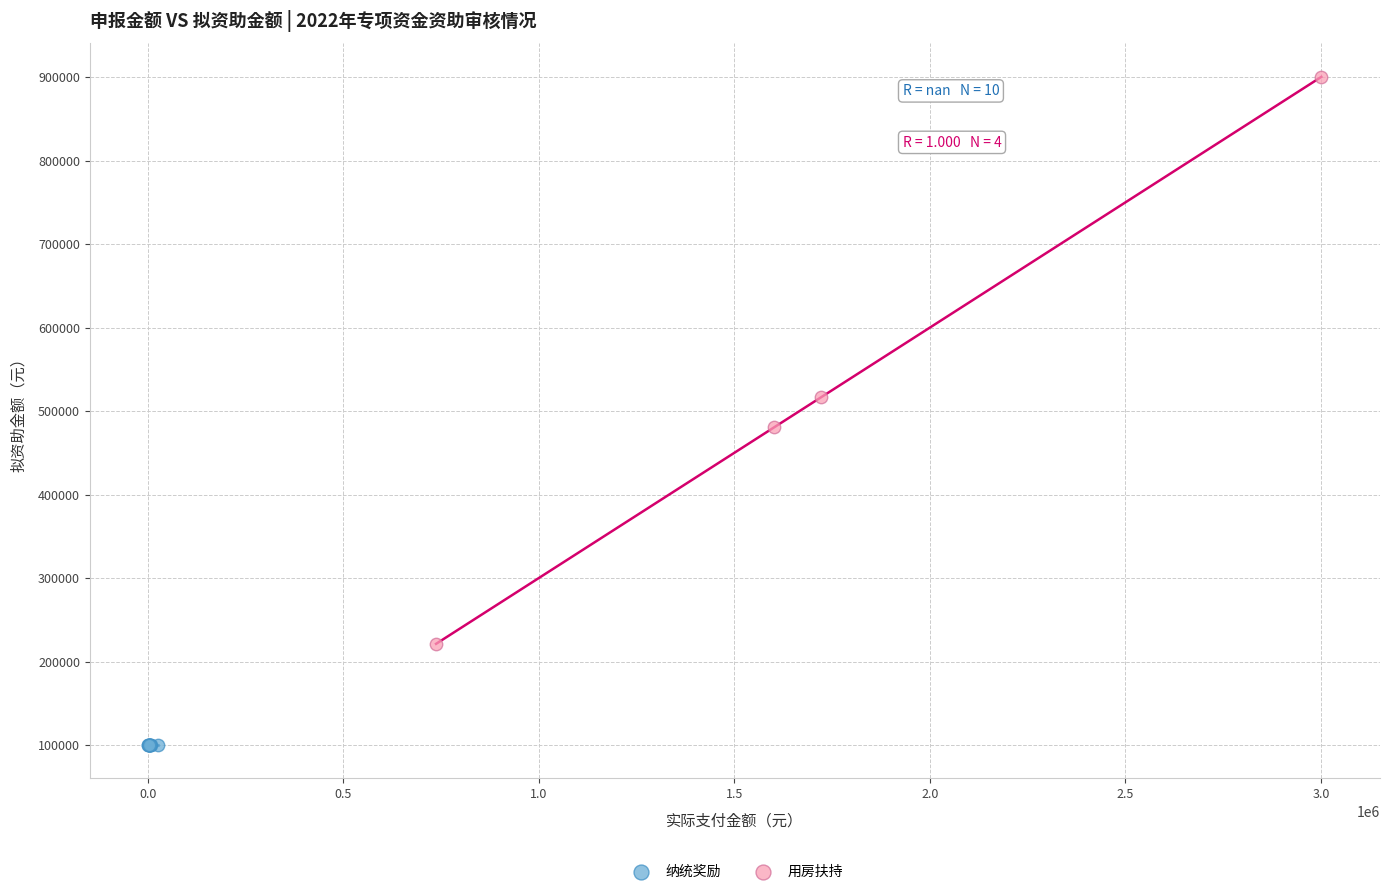

Which series reaches the maximum Y coordinate?

用房扶持